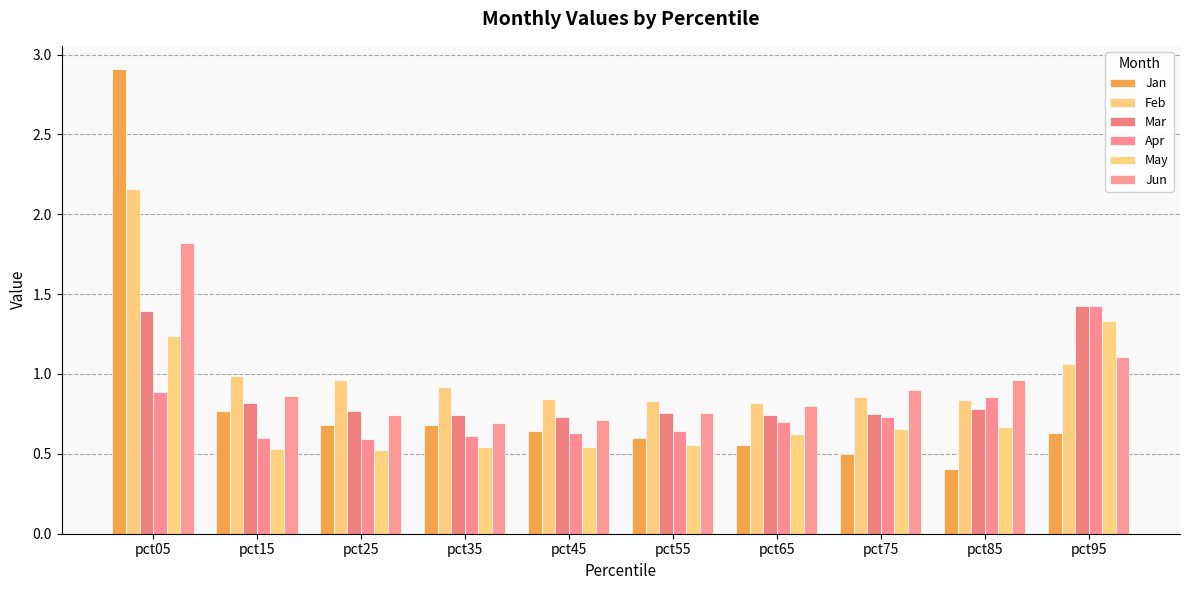

Are the bars horizontal?

No